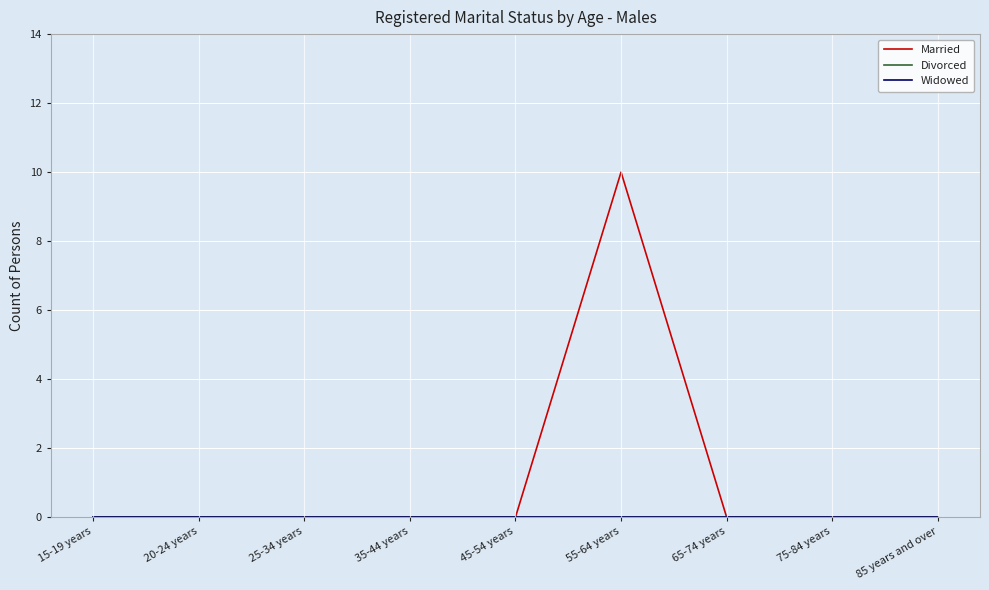

Does the chart have visible grid lines?

Yes